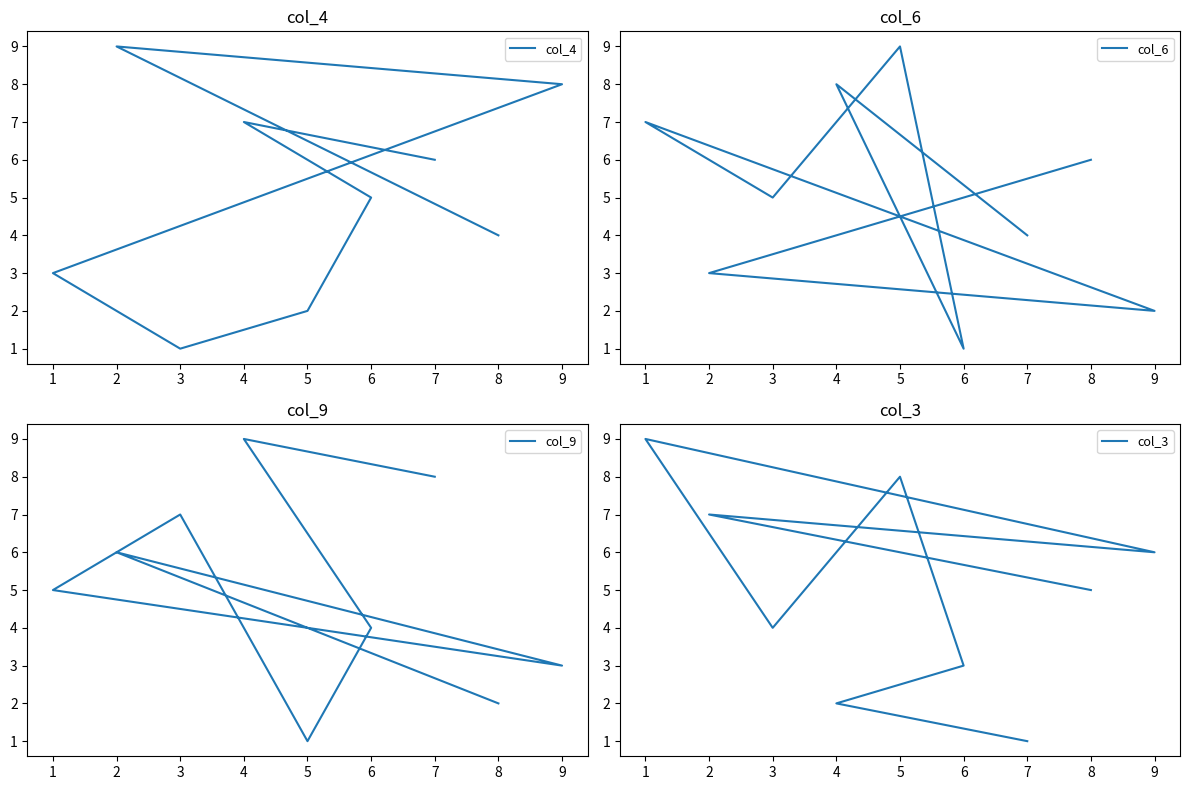

Where is col_4 nearest to the value 5?

6